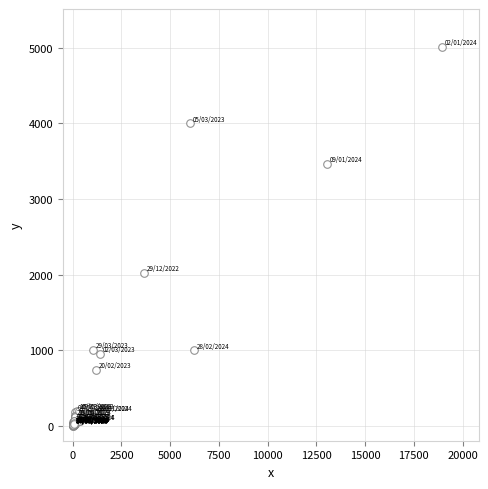

What Y value in the scatter plot is closest to 2507?

2026